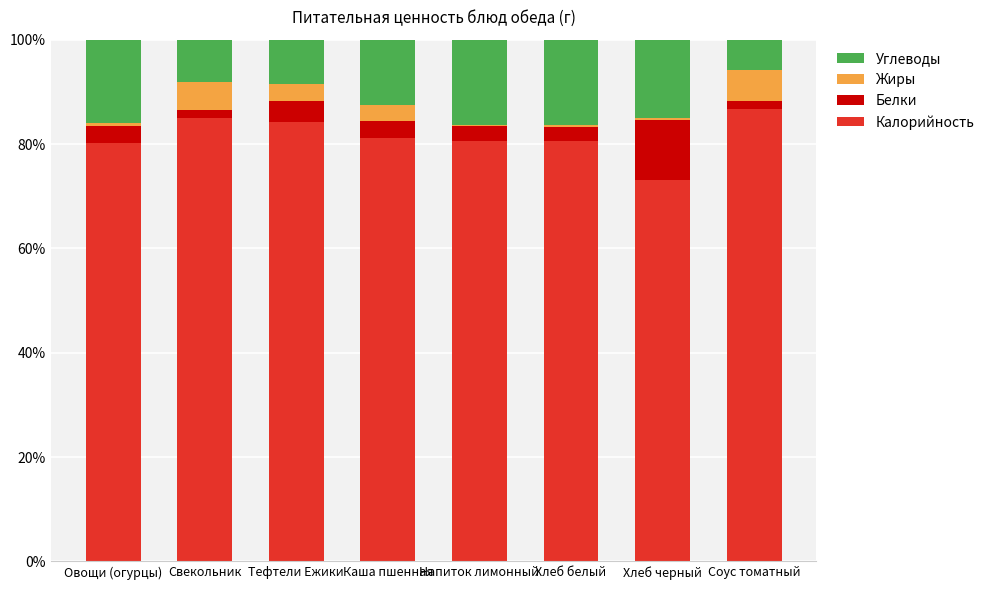

How many data points does each series have?

8